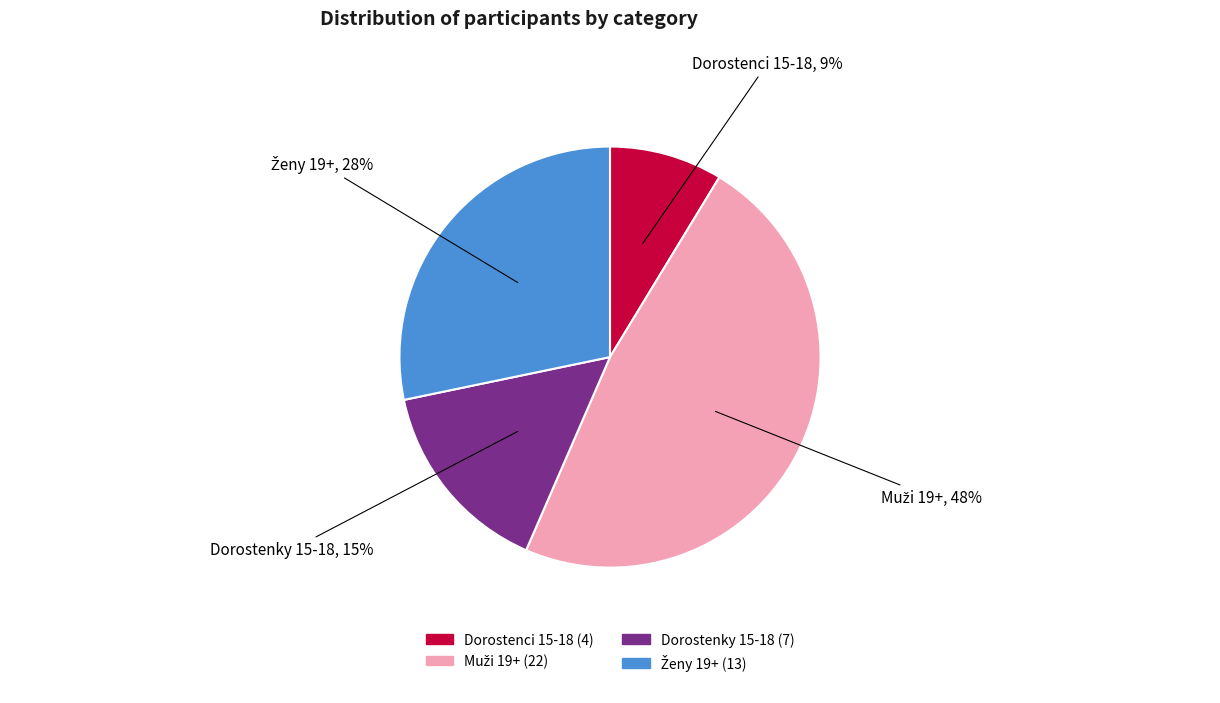

True or false: Dorostenky 15-18 accounts for 15% of the total.

True